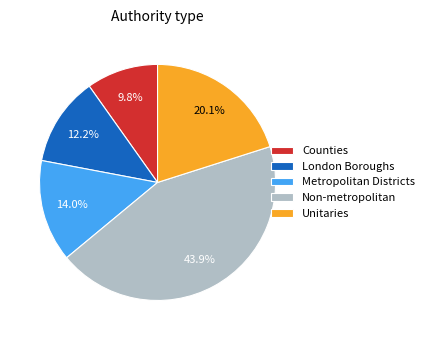

What is the largest slice in the pie chart?

Non-metropolitan